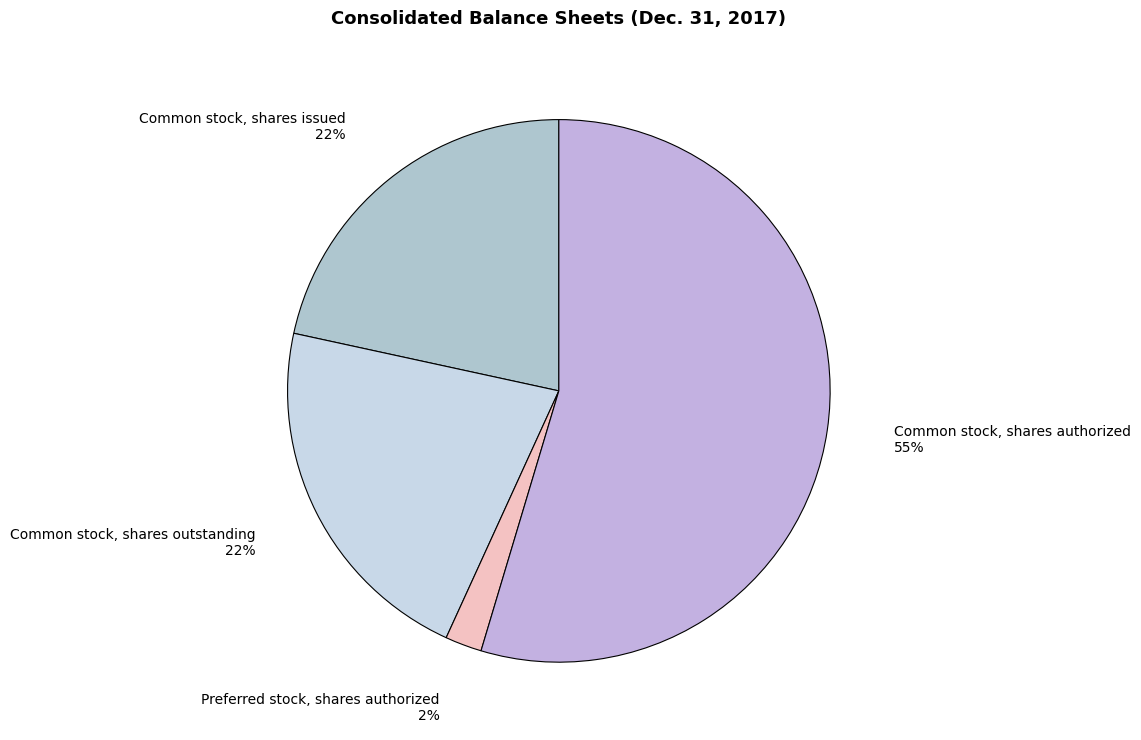

Do Common stock, shares outstanding and Common stock, shares issued together represent more than half of the pie?

No